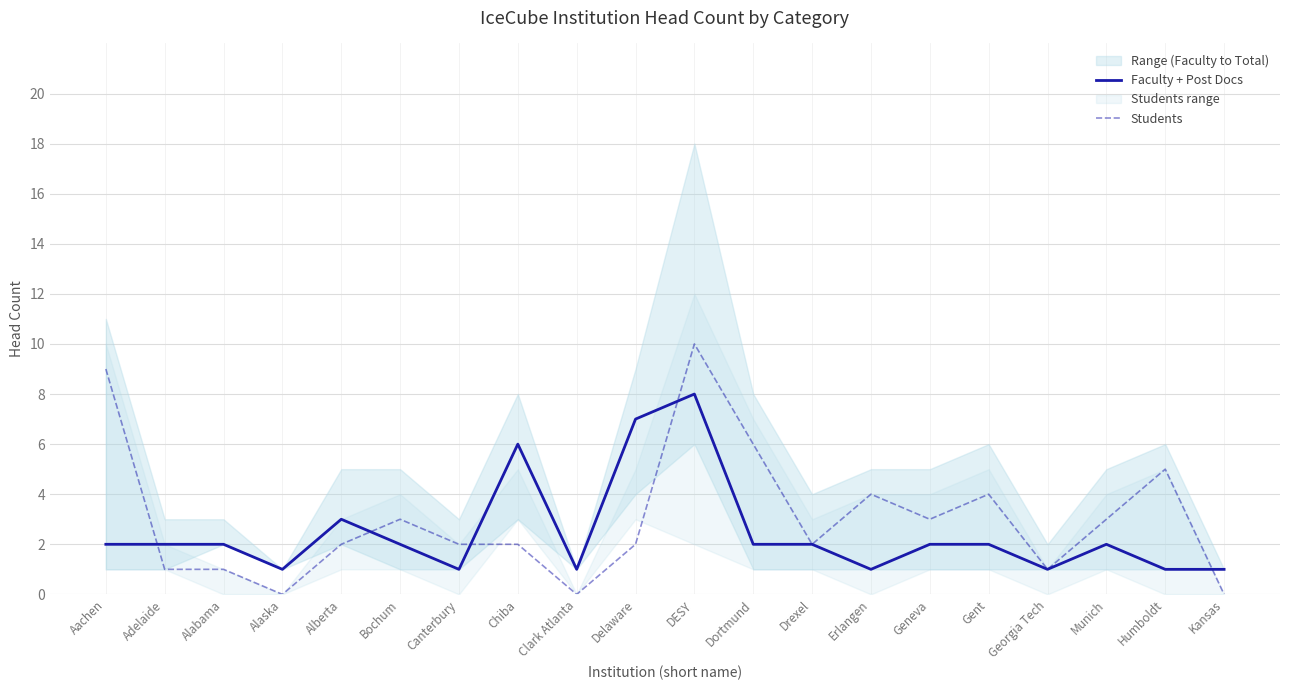

The Faculty + Post Docs series shows 1 at Munich. True or false?

False